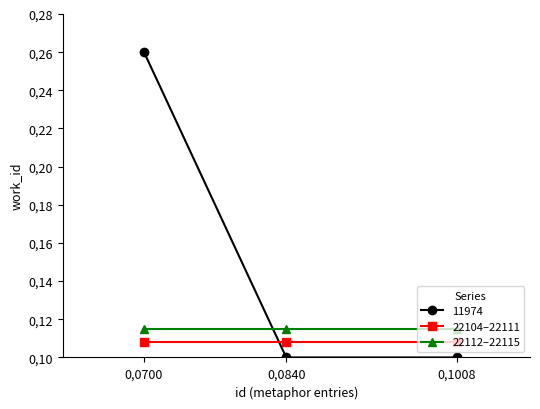

What is the value of the 22112–22115 point at the 3rd from the left?

0.1